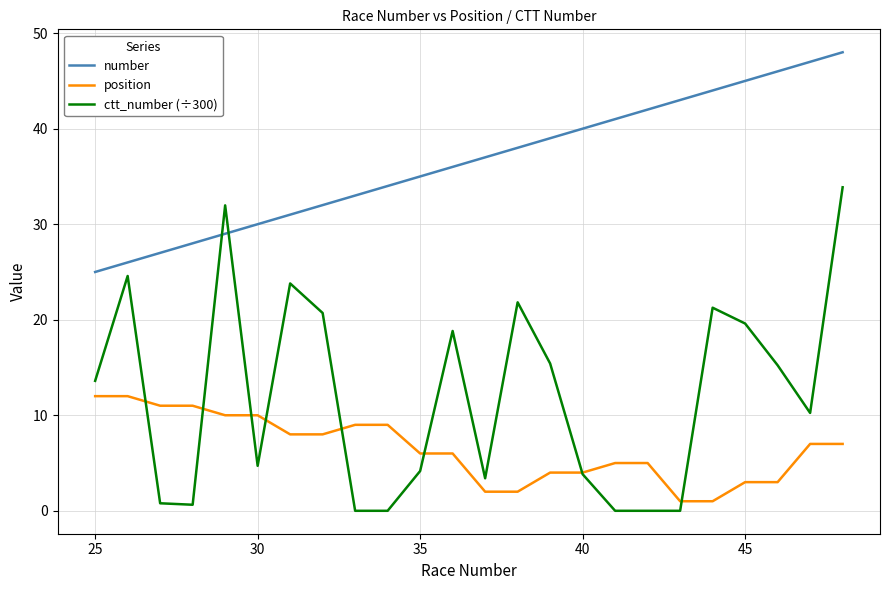

Which series has the widest spread of values?

ctt_number (÷300)